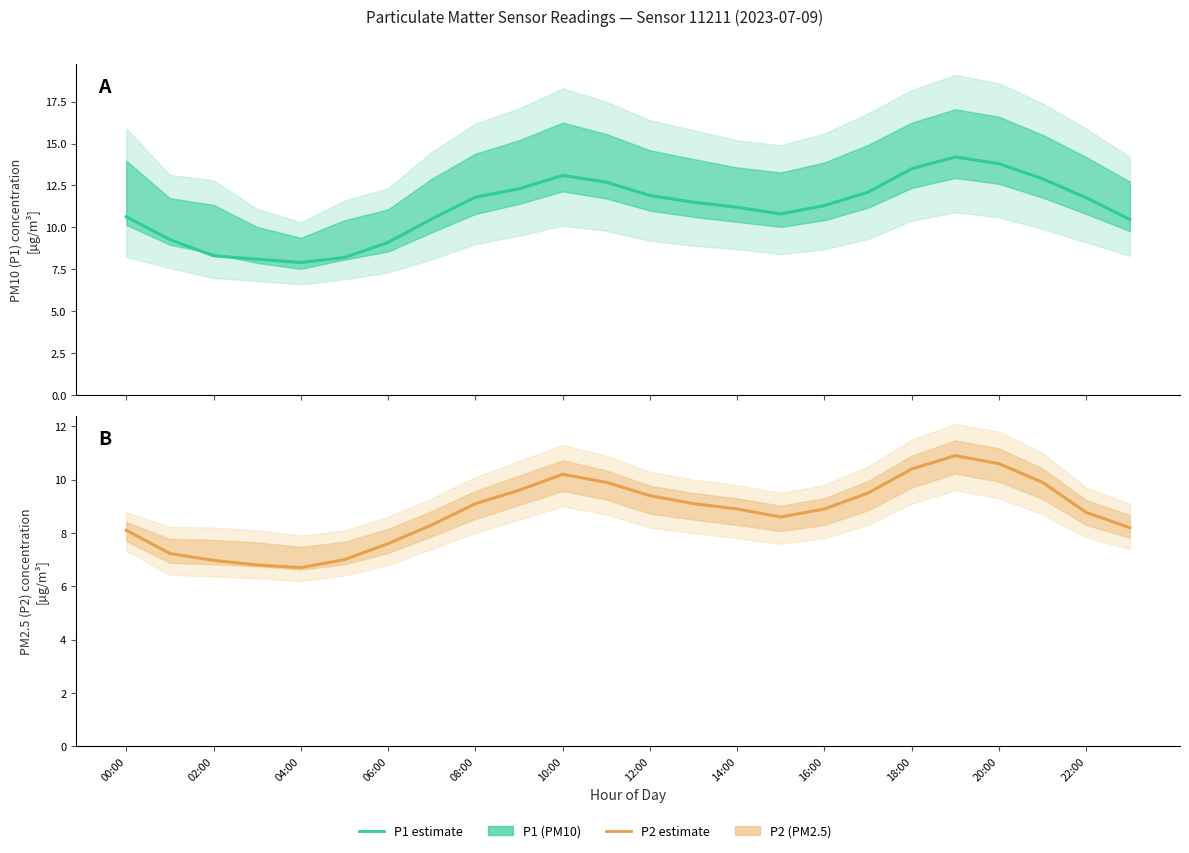

List the series in order of their overall mean, highest first.

P1 (PM10) estimate, P2 (PM2.5) estimate